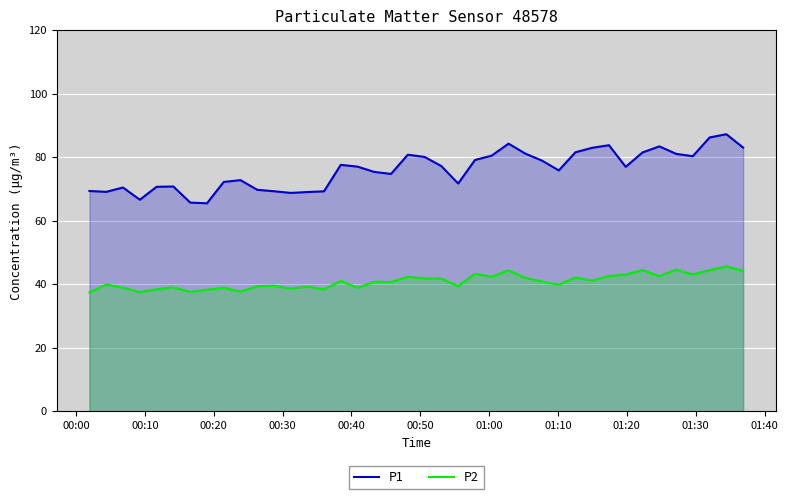

List the series in order of their peak value, highest first.

P1, P2